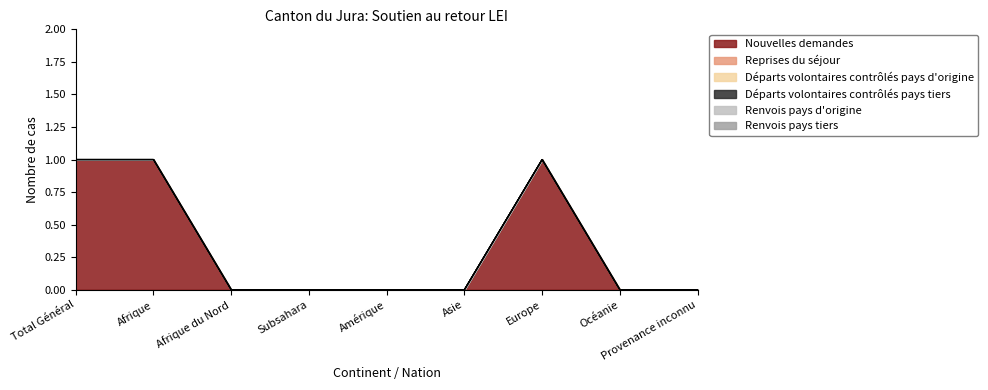

List the labels in order of Renvois pays tiers value, smallest first.

Total Général, Afrique, Afrique du Nord, Subsahara, Amérique, Asie, Europe, Océanie, Provenance inconnu